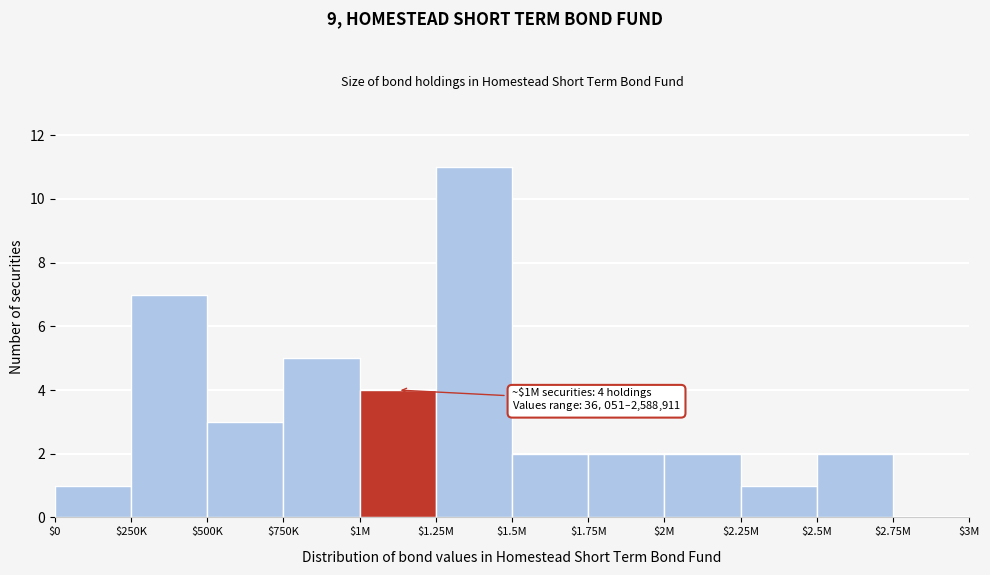

The value at $2M is 2. True or false?

True